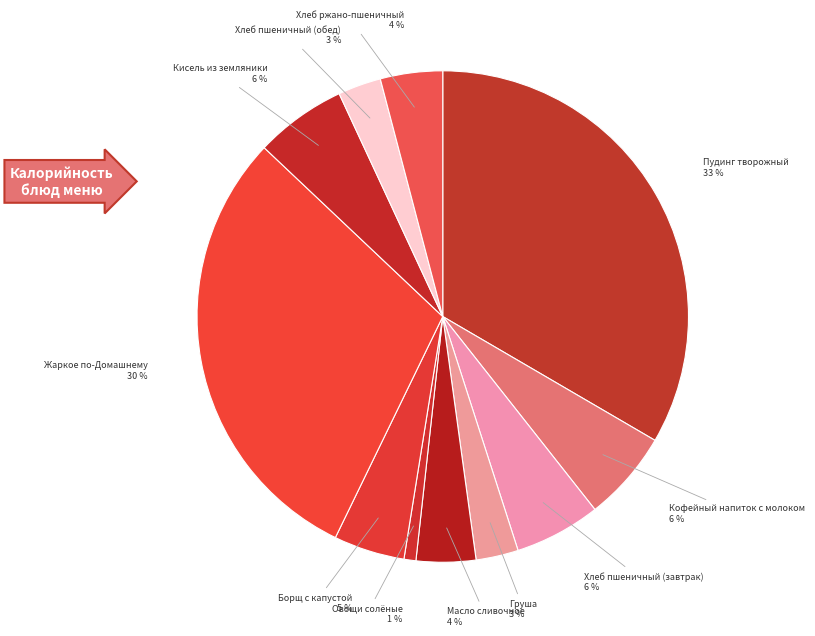

True or false: Овощи солёные accounts for 1% of the total.

True